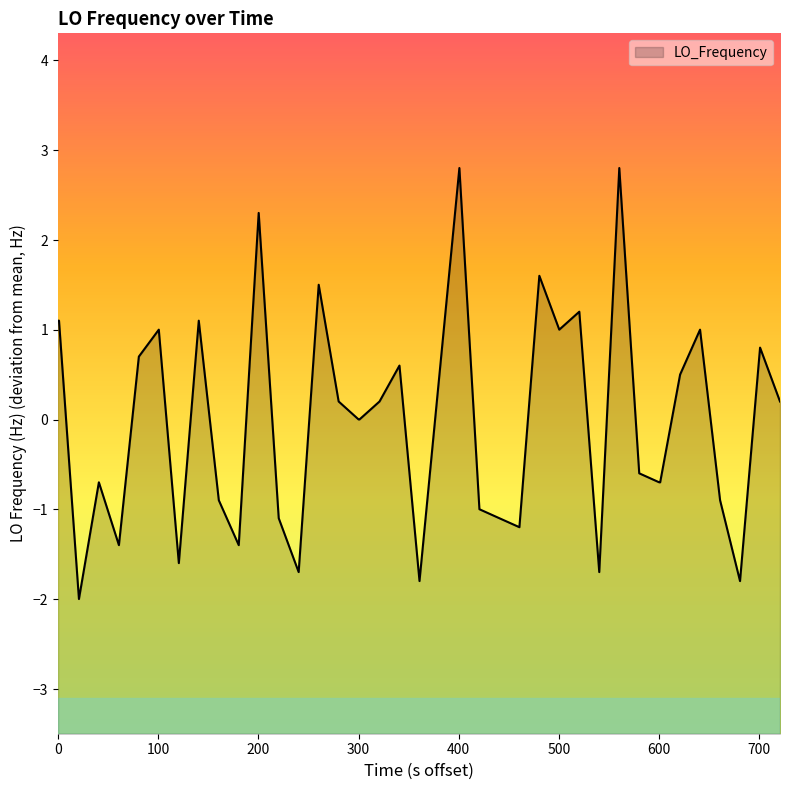

Where is the data nearest to the value 0?

300